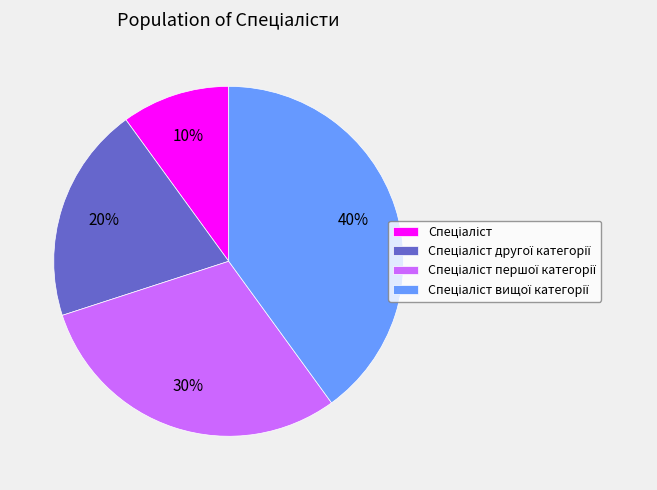

To the nearest percent, what is the average slice percentage?

25%